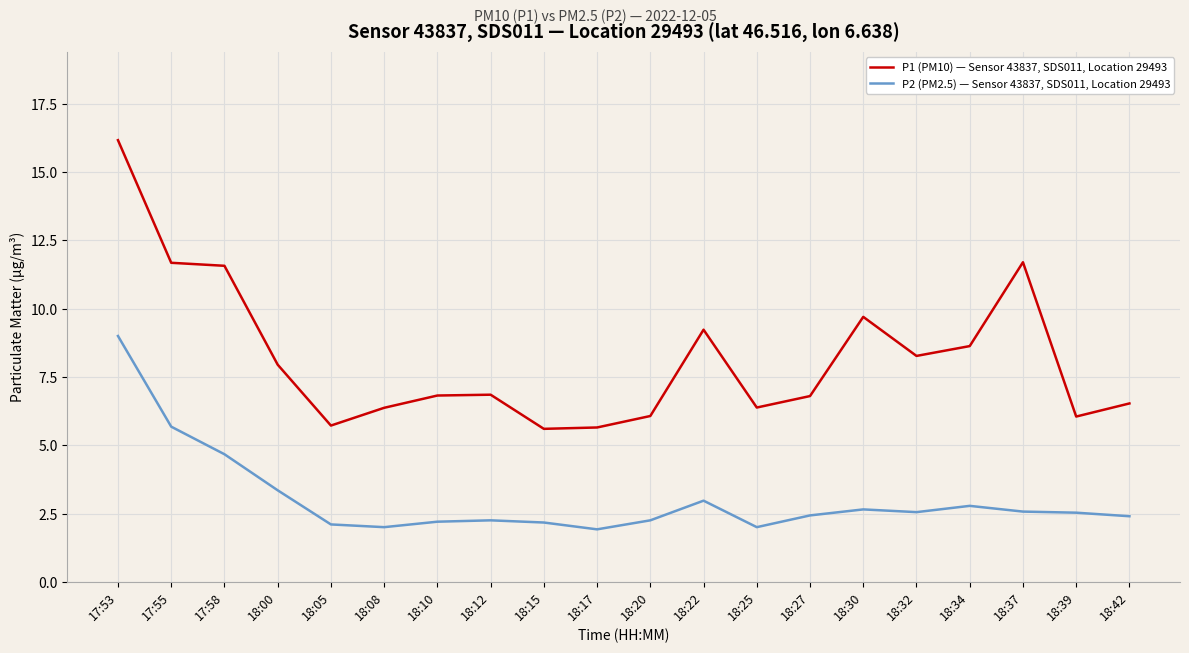

Where does the P2 (PM2.5) — Sensor 43837, SDS011, Location 29493 series first go above 2?

17:53